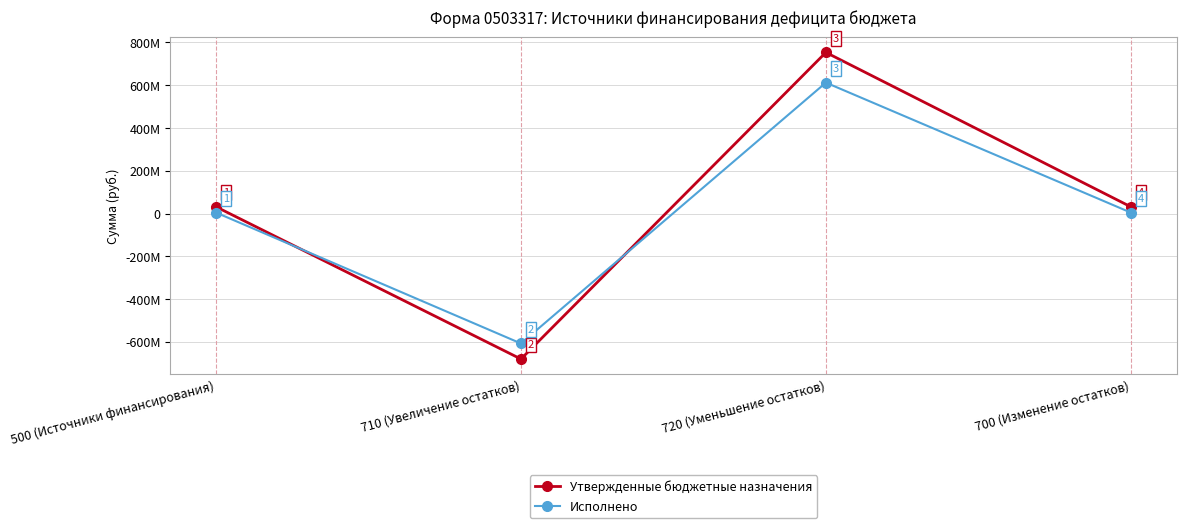

What is the sum of the Утвержденные бюджетные назначения values at 700 (Изменение остатков) and 500 (Источники финансирования)?

62920450.0